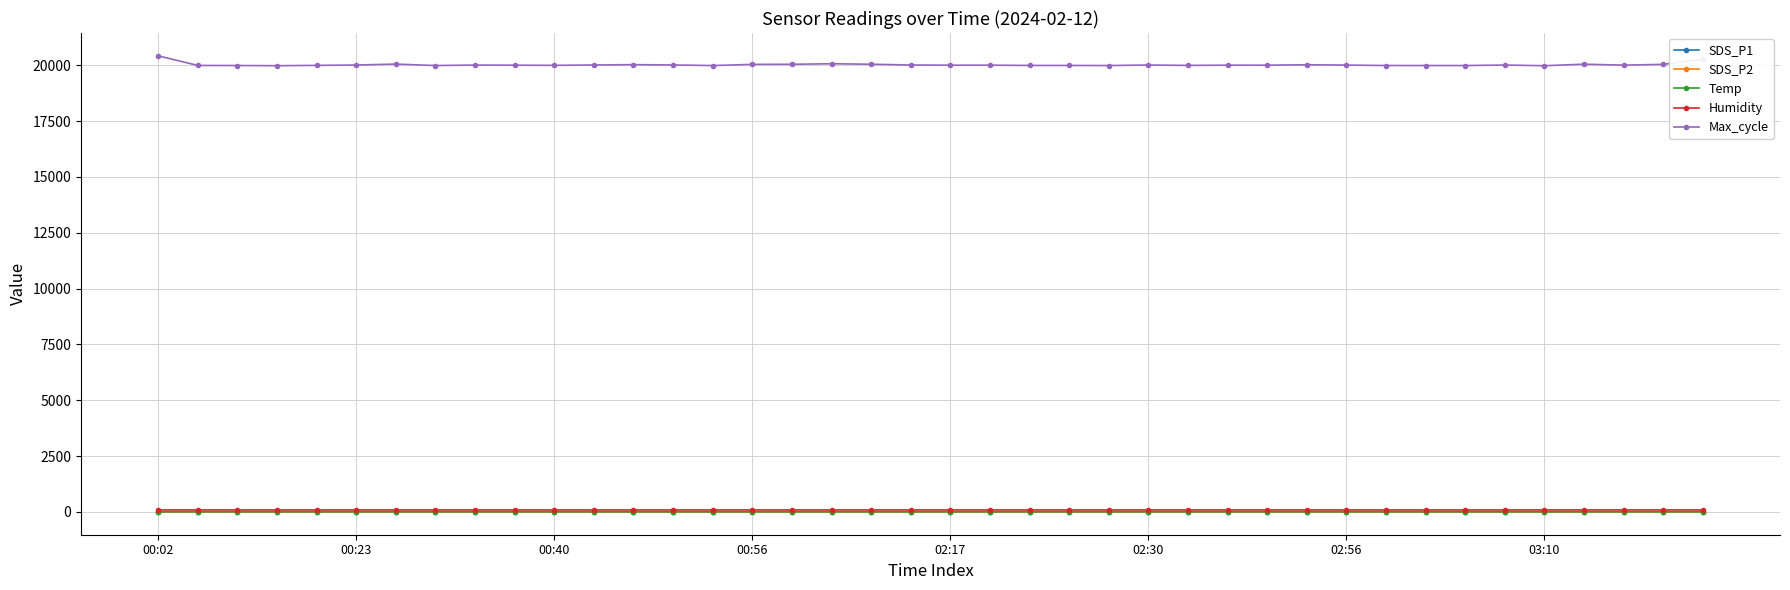

True or false: SDS_P1 has more than 0 interior local peaks.

True